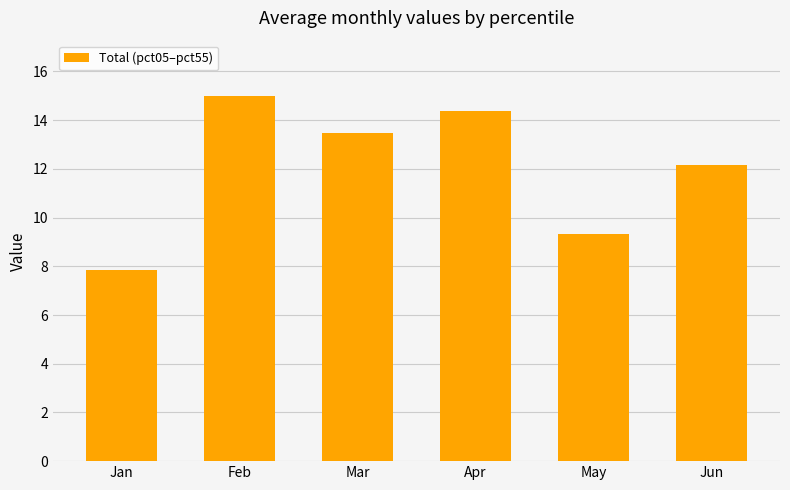

How many data points are less than 13?

3